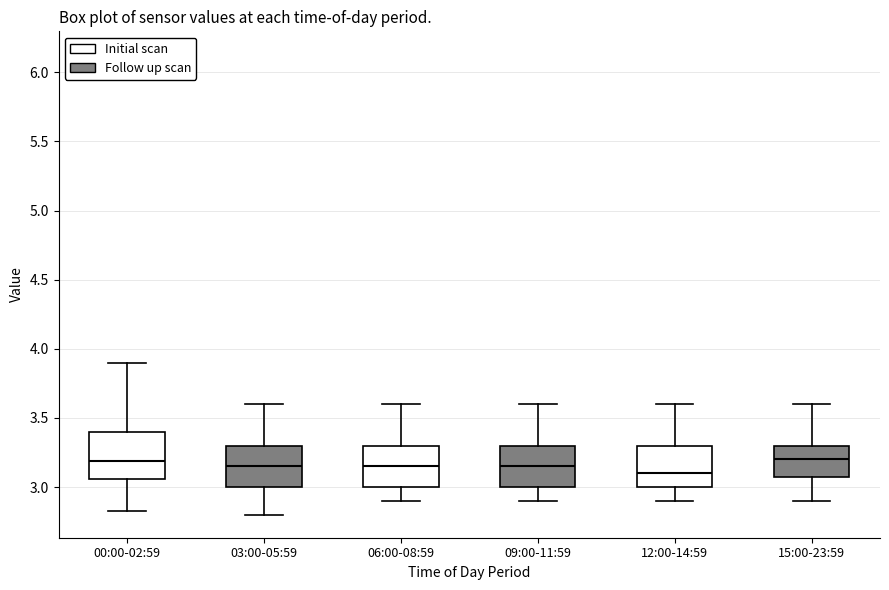

Where does the upper whisker of the box for 03:00-05:59 end on the y-axis? The values are not printed on the chart, so give them approximately, as read against the axis.

3.60